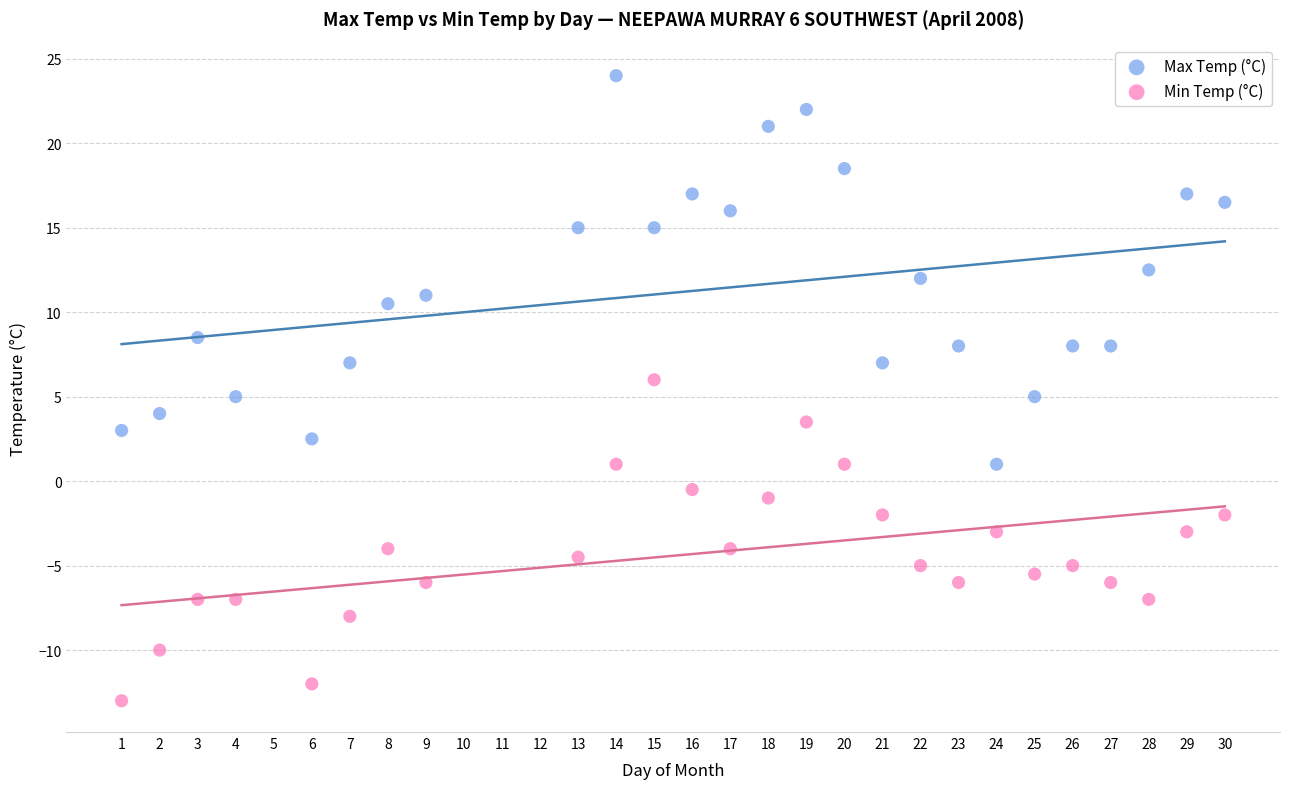

What are all the series names shown in the legend?

Max Temp (°C), Min Temp (°C)